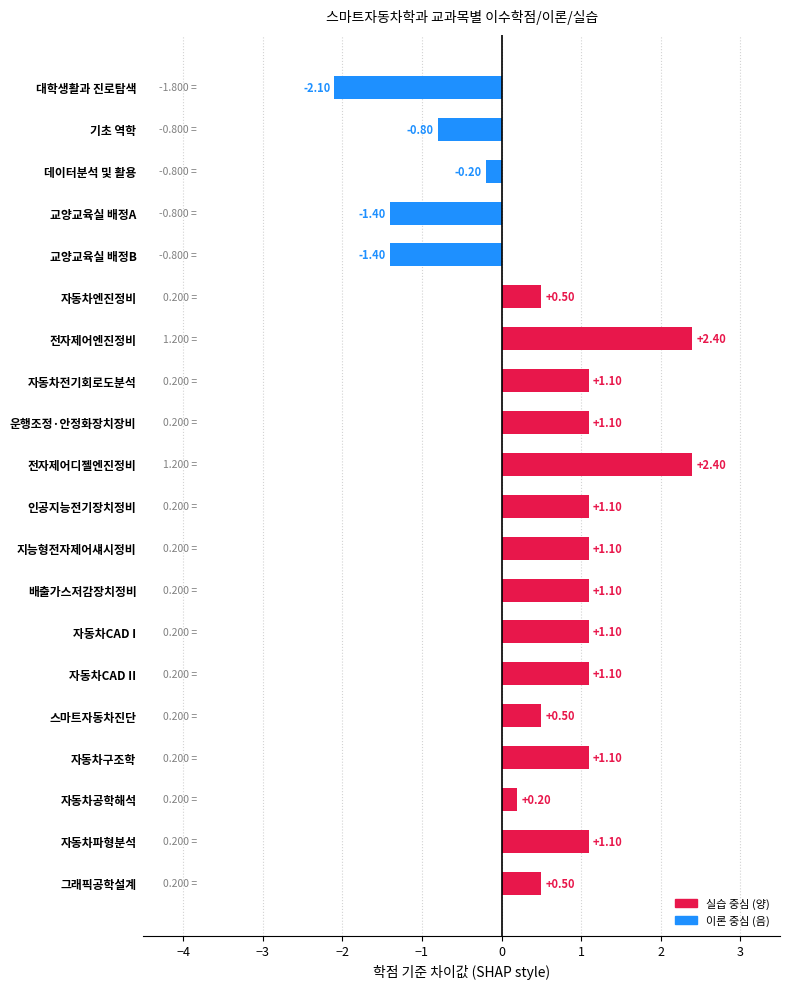

Are the bars grouped side by side (vs. stacked)?

No